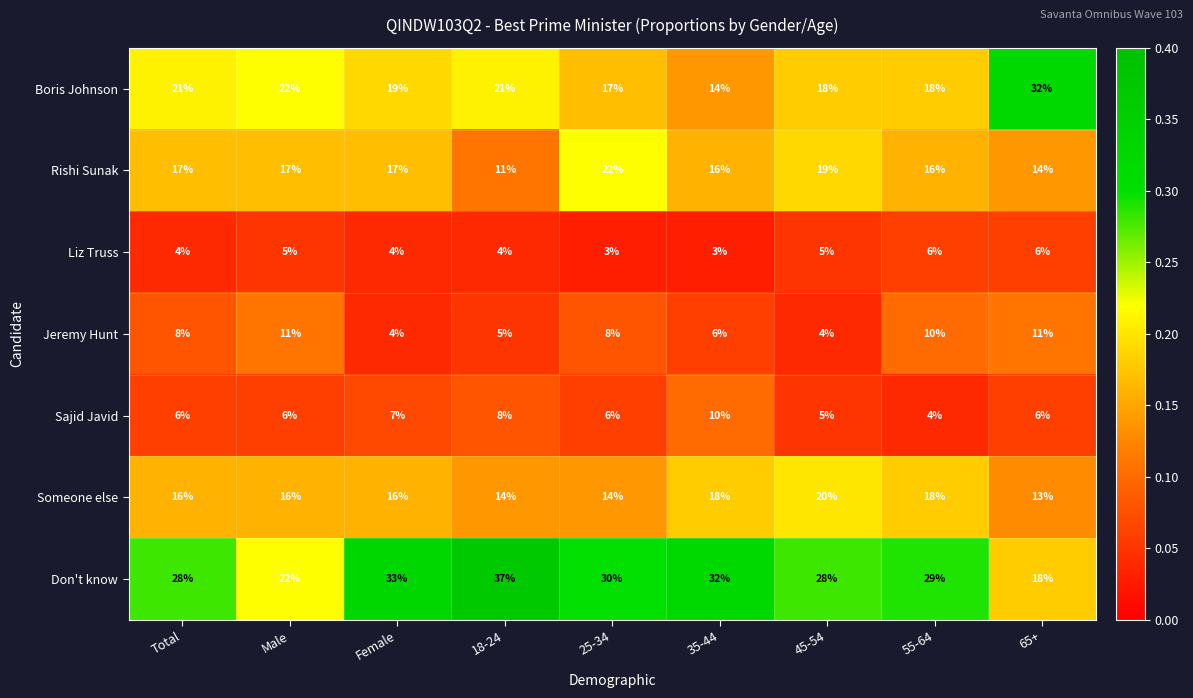

How many data points does each series have?

9